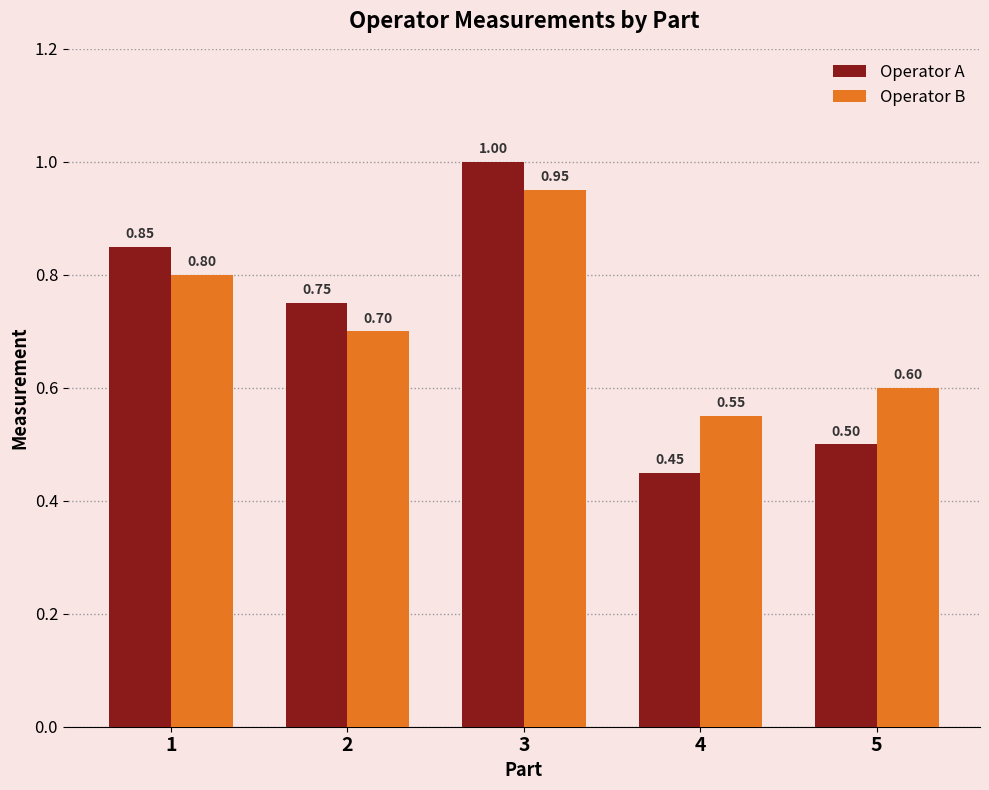

At which category is the sum across all series the highest?

3